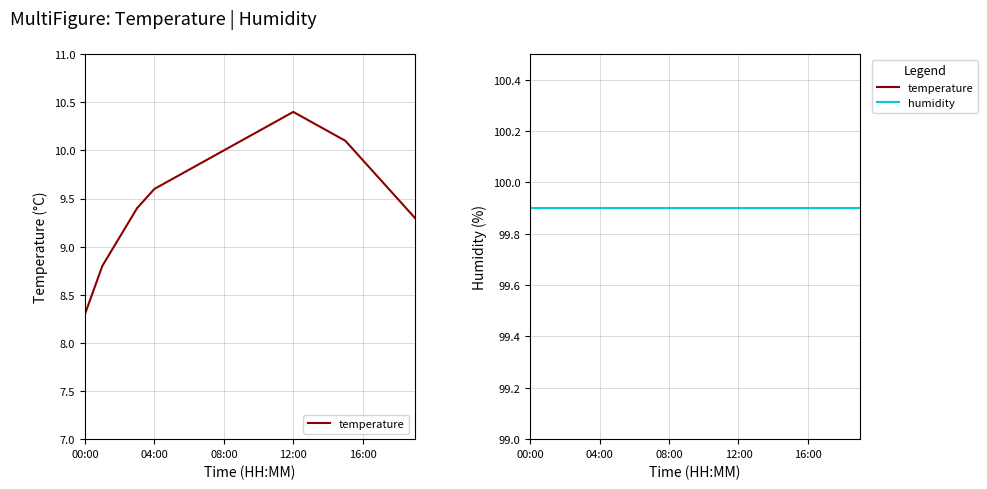

Does the chart have visible grid lines?

Yes